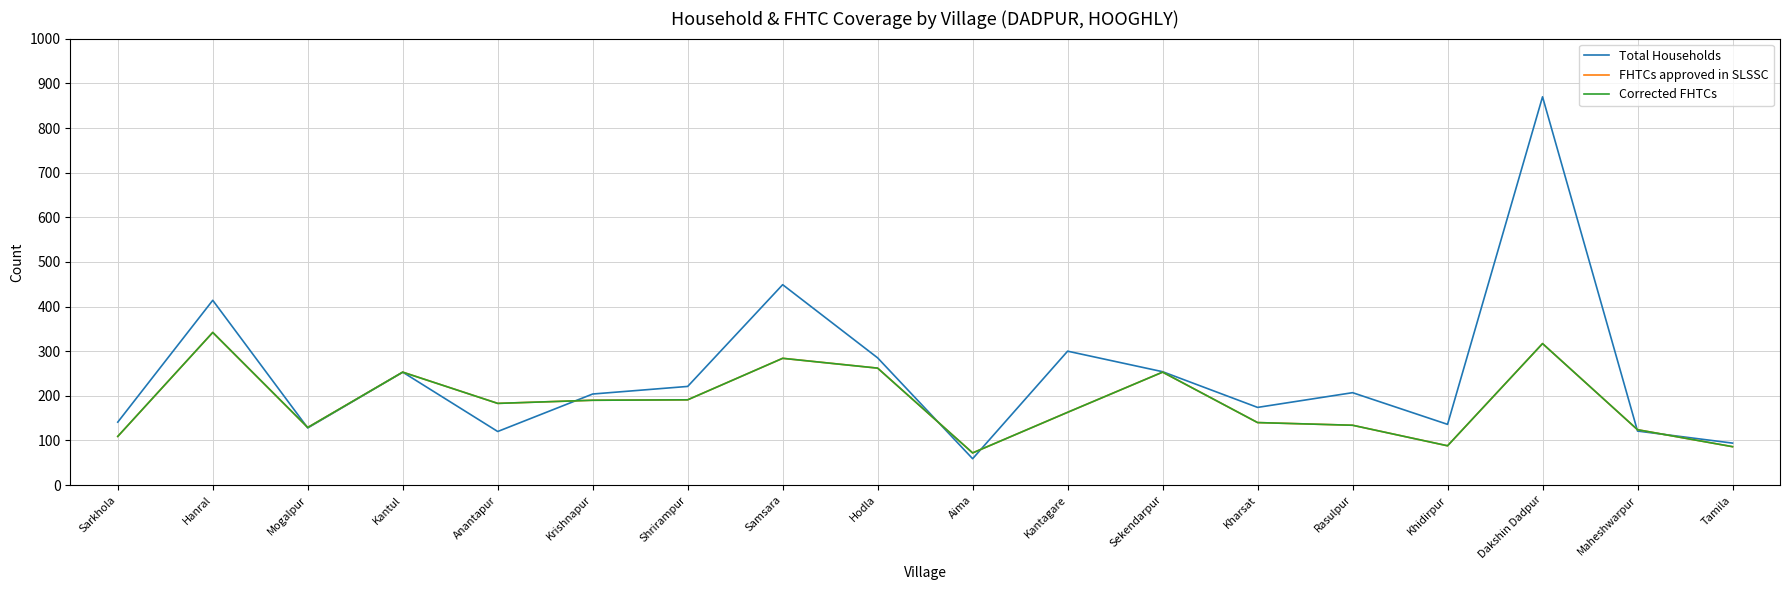

True or false: Corrected FHTCs and Total Households cross at least once.

True